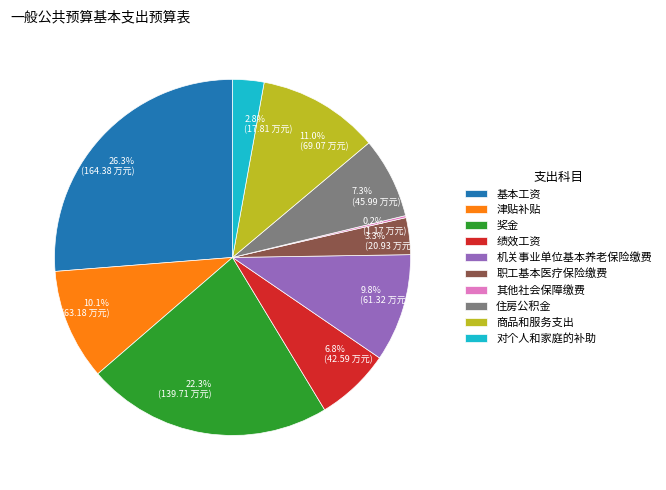

Is there any slice that represents more than half of the pie?

No